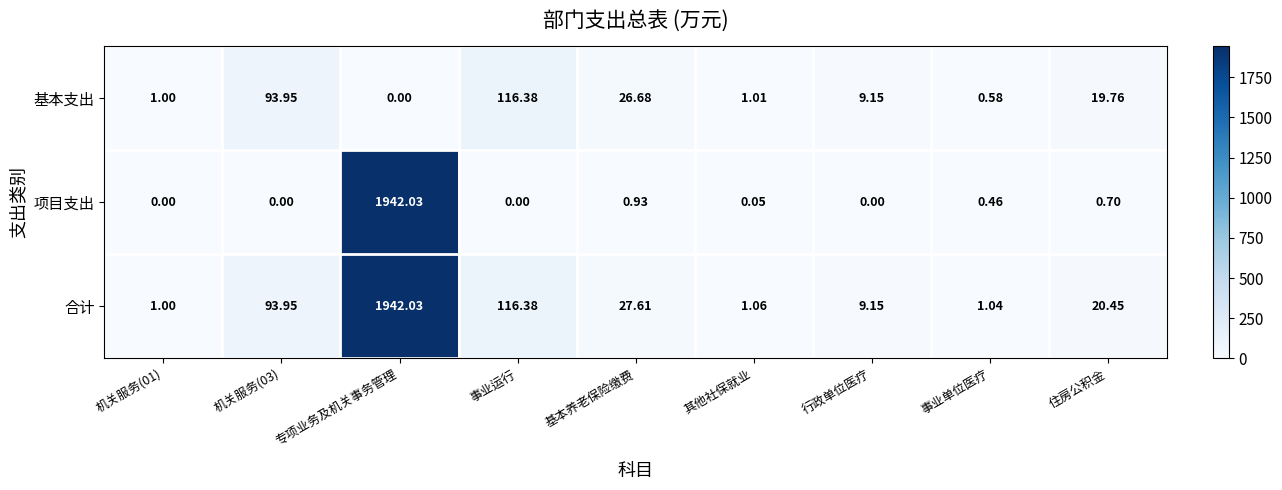

Which series has the largest total across all categories?

合计